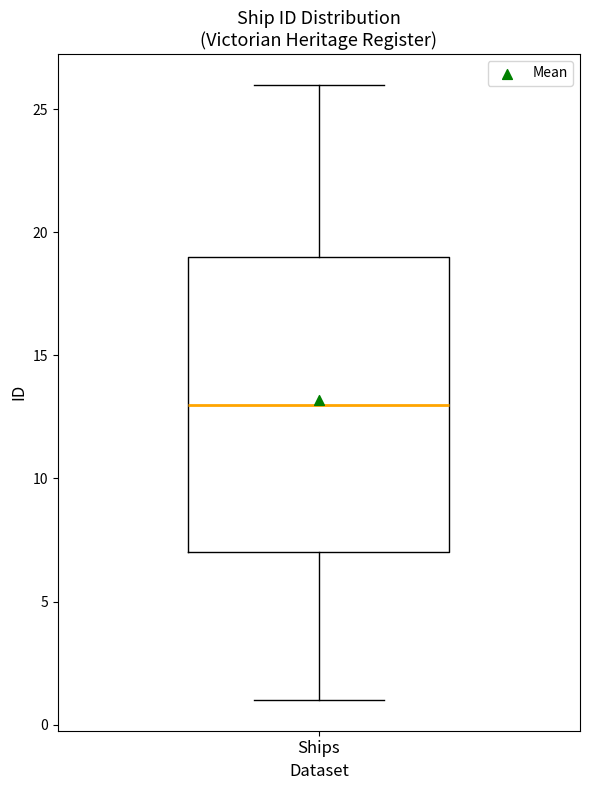

Read this box plot against the y-axis: the position of the median line, the range covered by the box, and the ends of both whiskers. The values are not printed on the chart, so give them approximately, as read against the axis.

median 13, box 7 to 19, whiskers 1 to 26